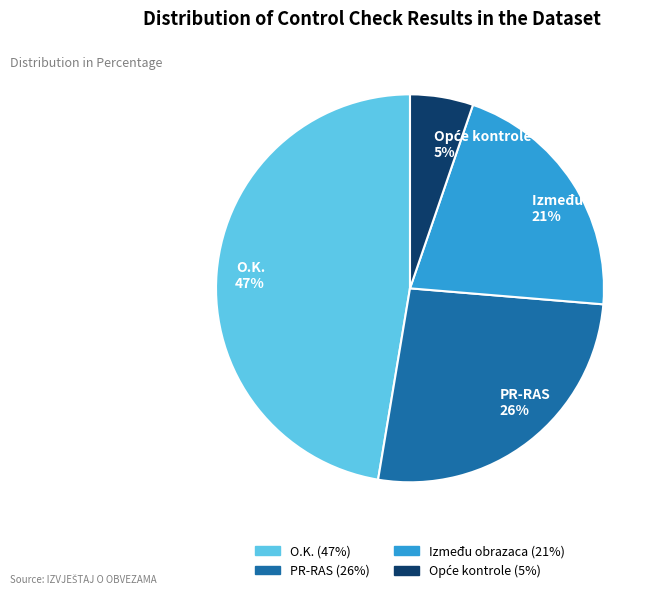

True or false: O.K. 47% accounts for 47% of the total.

True